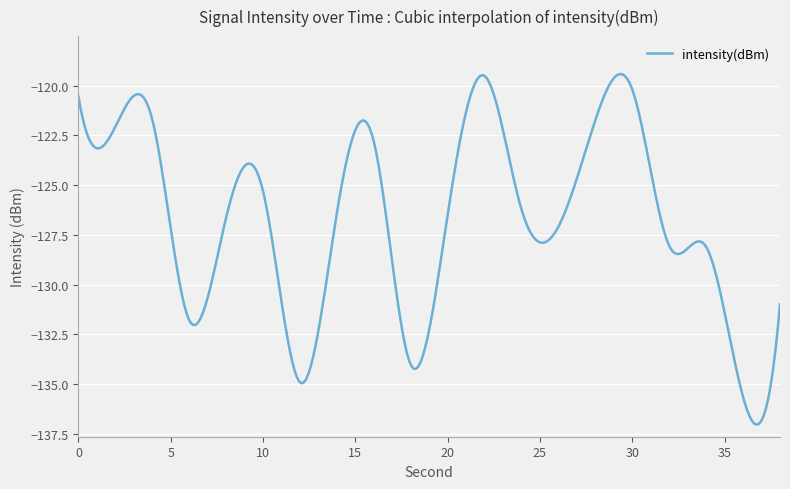

True or false: the data has more than 0 interior local peaks.

True